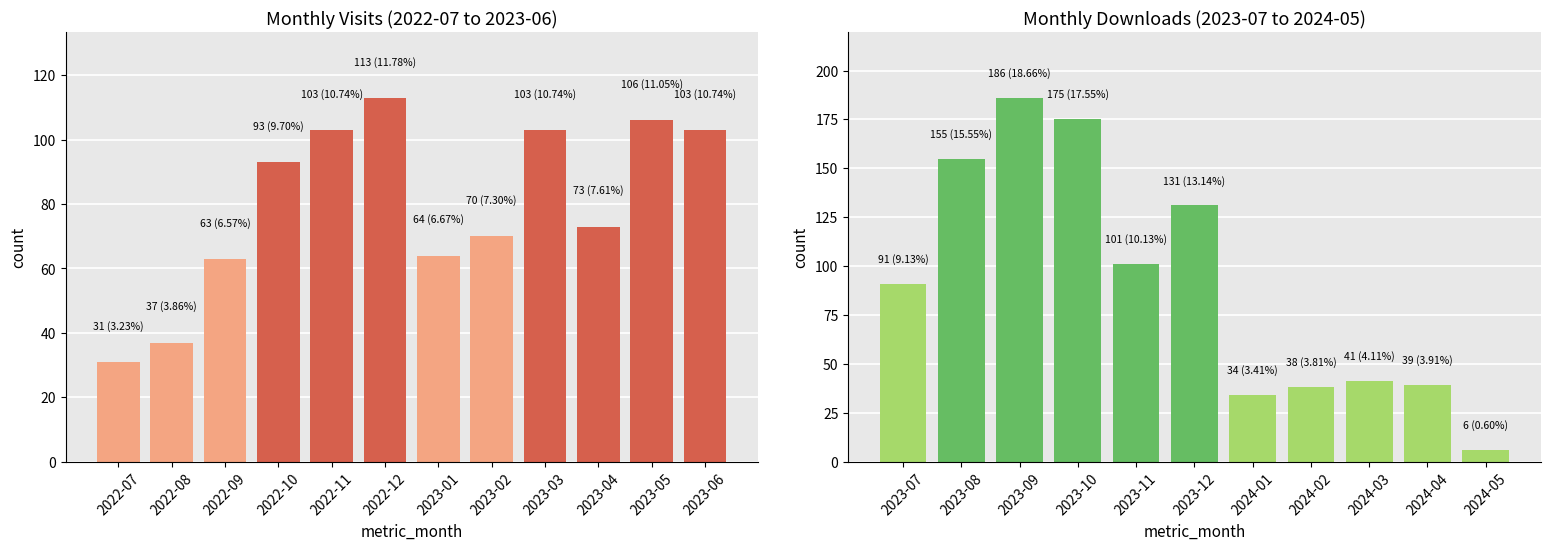

At which label does monthly_visit first exceed 98?

2022-11